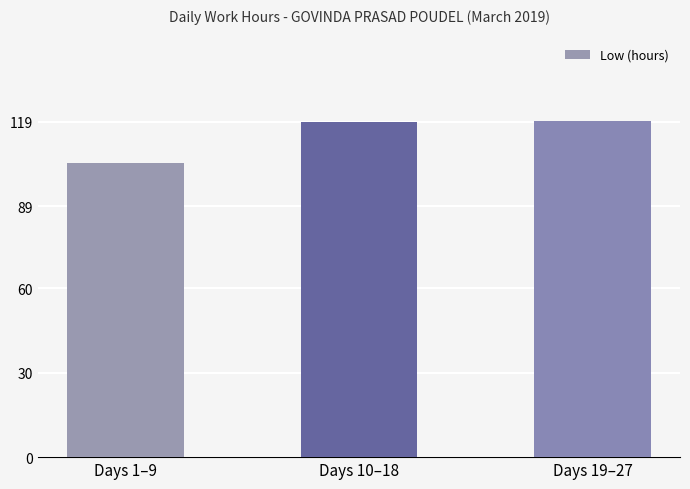

Count the number of data series in this chart.

1